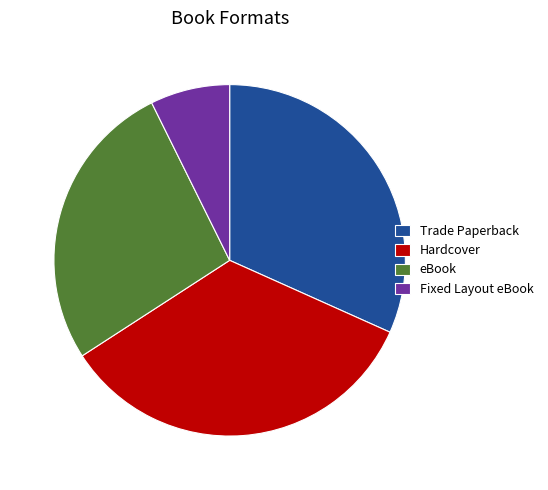

Is there any slice that represents more than half of the pie?

No